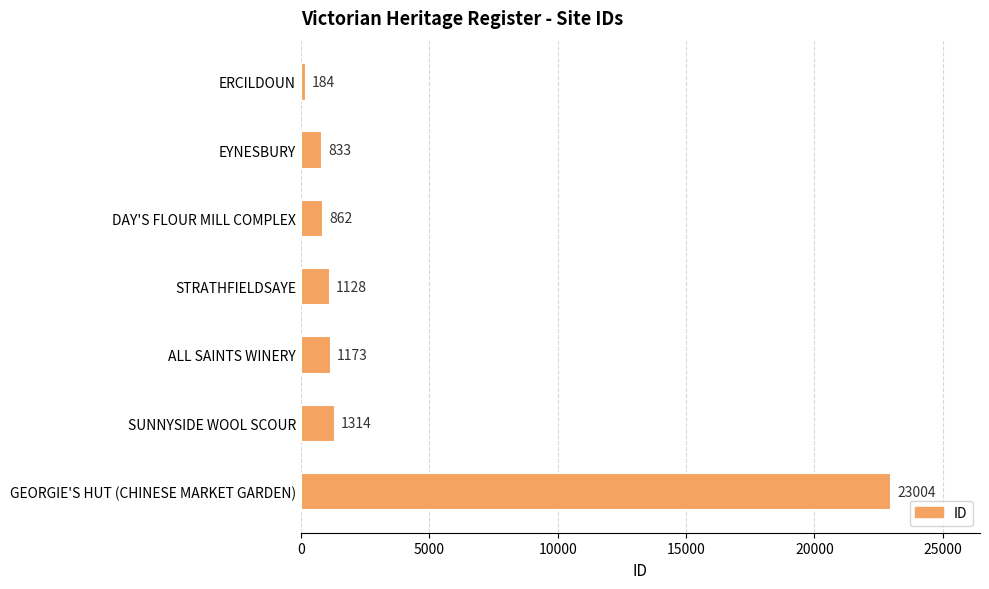

What is the maximum value shown in the chart?

23004